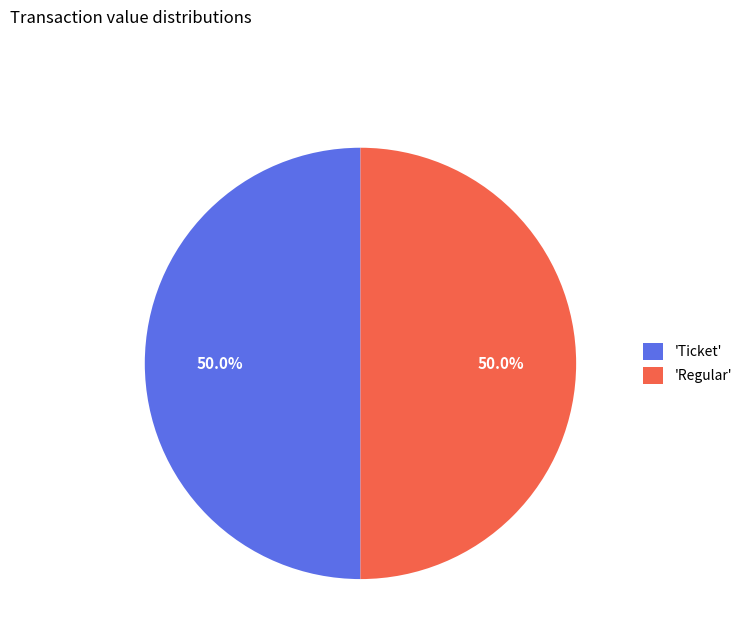

How much of the chart is everything except 'Ticket'?

50.0%